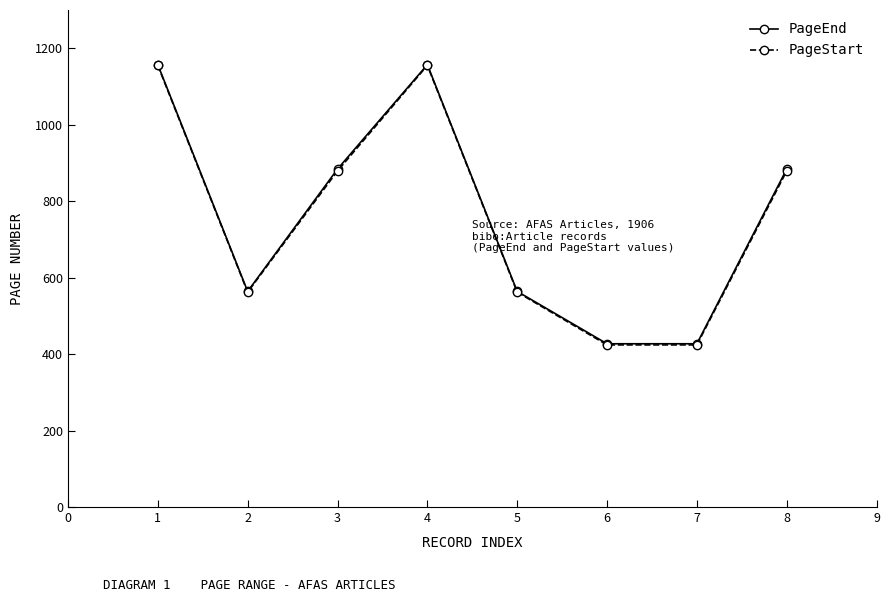

Is the value of PageEnd at 8 greater than the value of PageStart at 6?

Yes